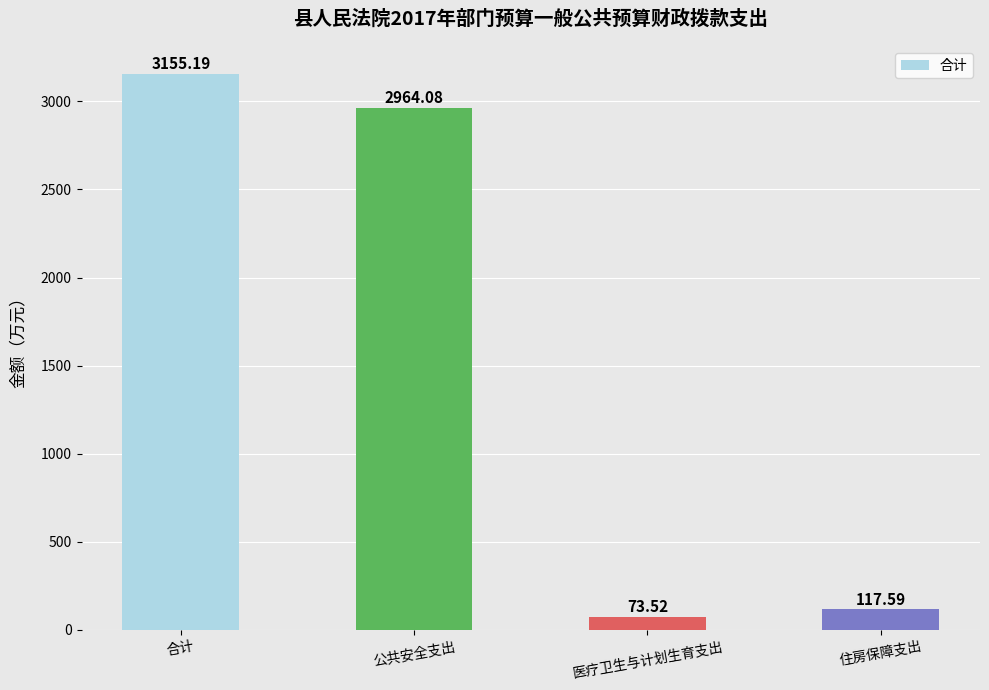

What is the change in value from 医疗卫生与计划生育支出 to 住房保障支出?

+44.1